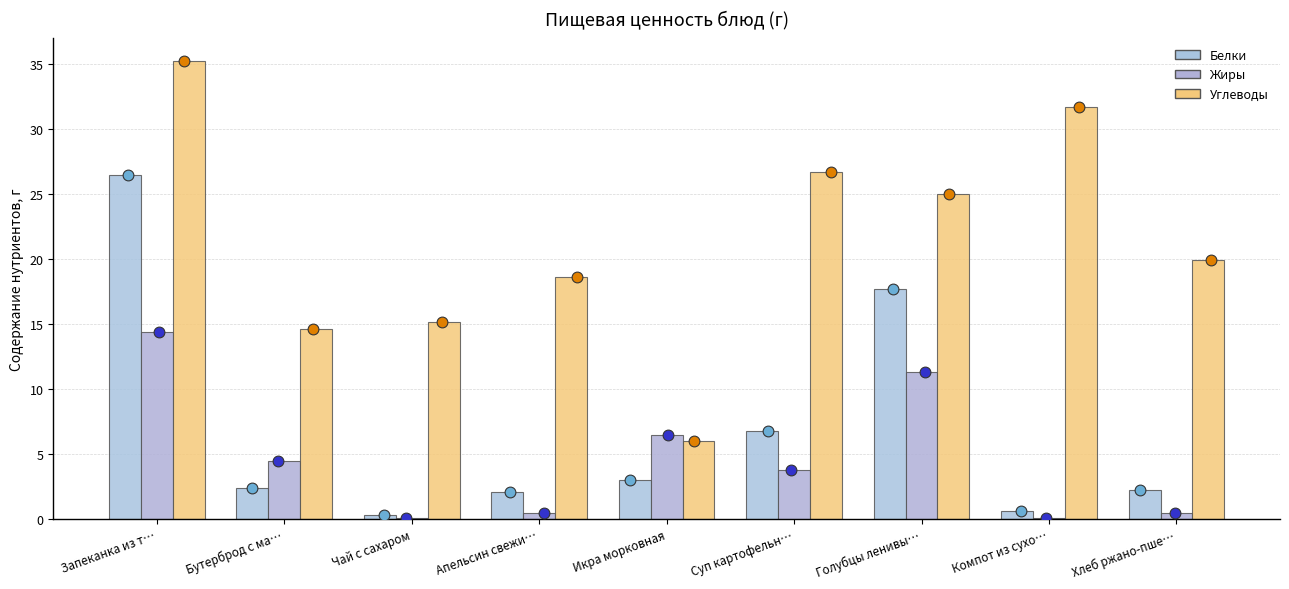

Which series has the widest spread of Y values?

Углеводы